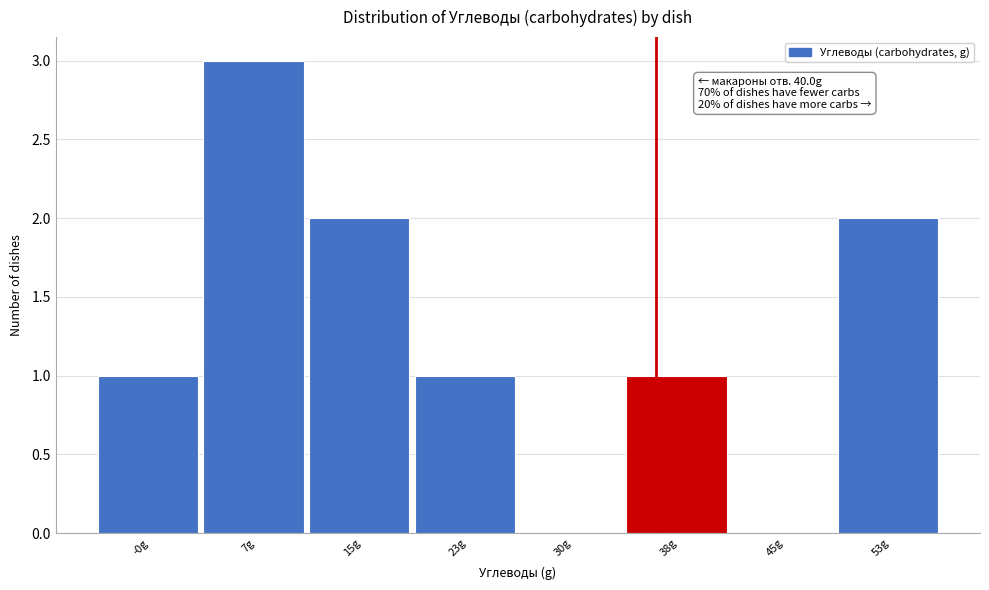

Reading left to right, what are all the values shown in this chart?

-0g=1	7g=3	15g=2	23g=1	30g=0	38g=1	45g=0	53g=2